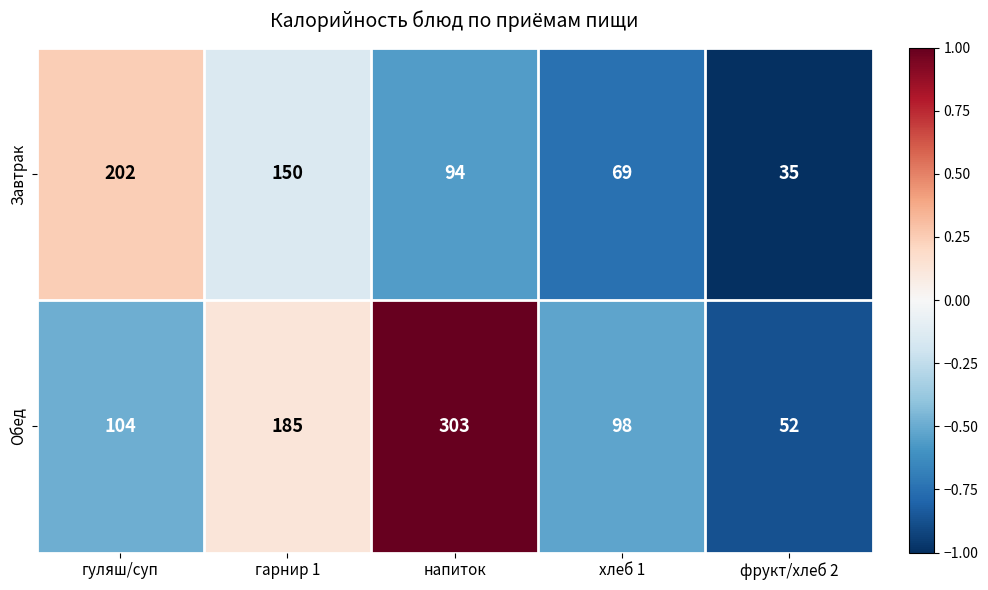

At which category does the chart reach its peak across all series?

напиток